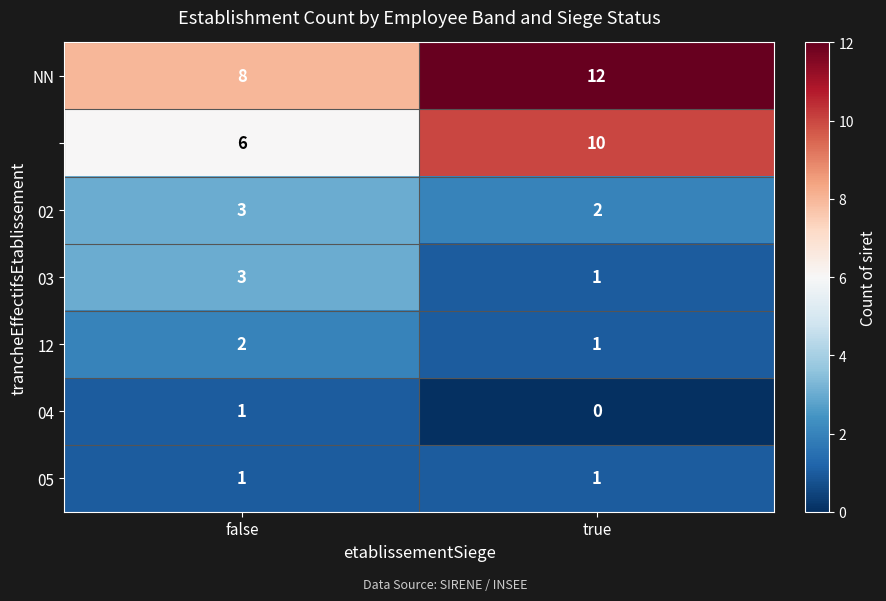

At which category is the sum across all series the highest?

true